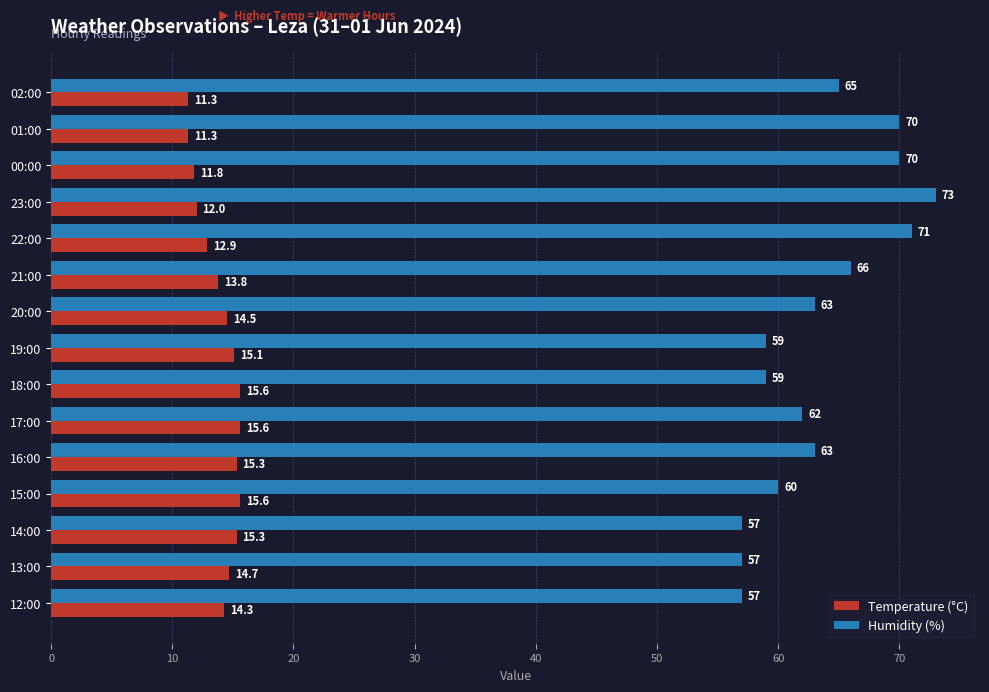

What is the greatest value displayed?

73.0